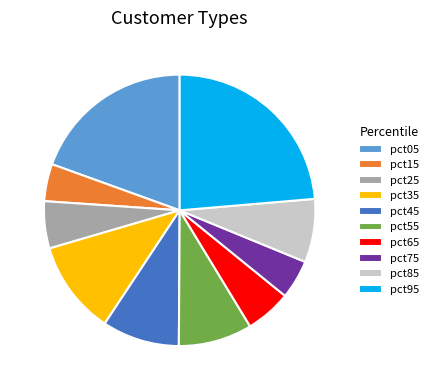

Is the sum of pct95 and pct05 greater than half?

No